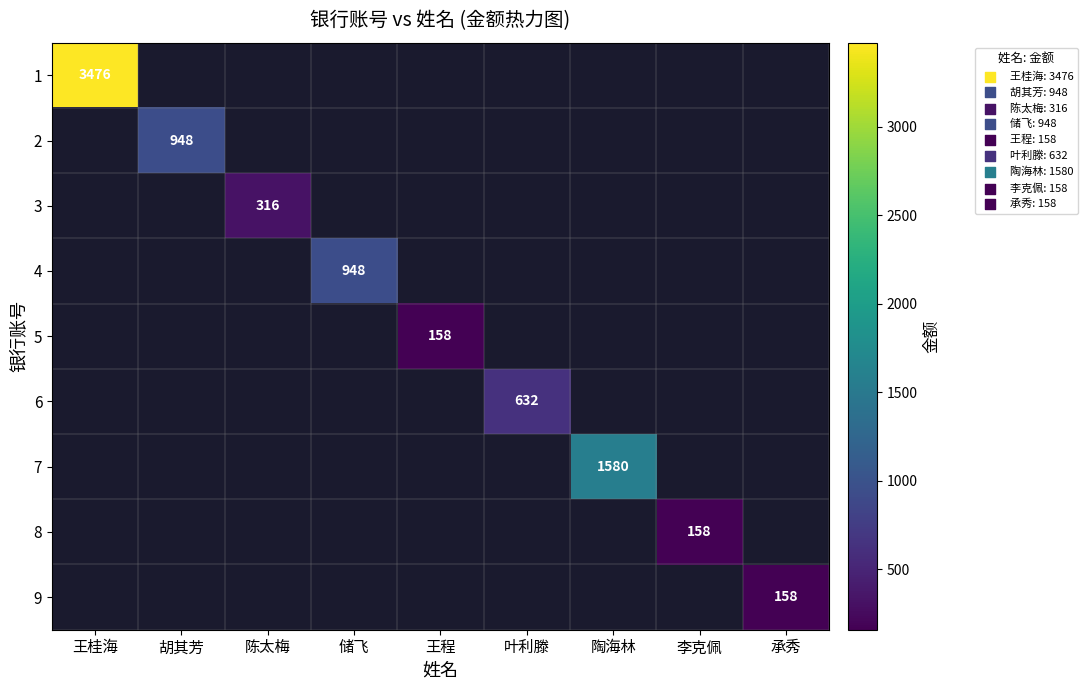

True or false: 4 has a value of 1650 at 储飞.

False